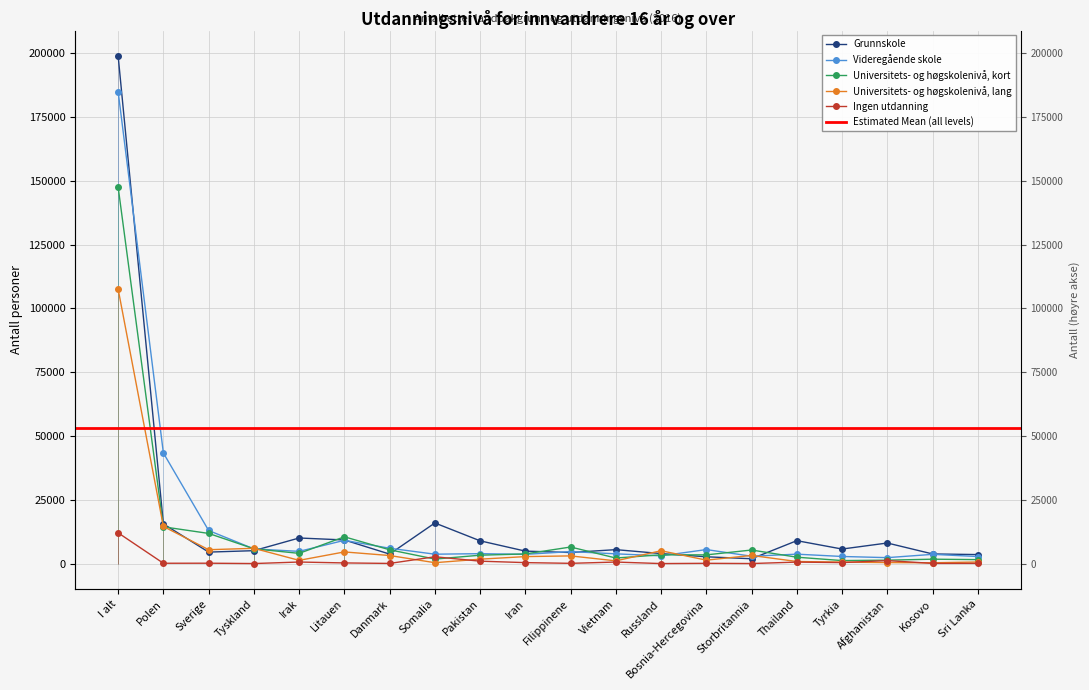

Which series has the largest total across all categories?

Grunnskole